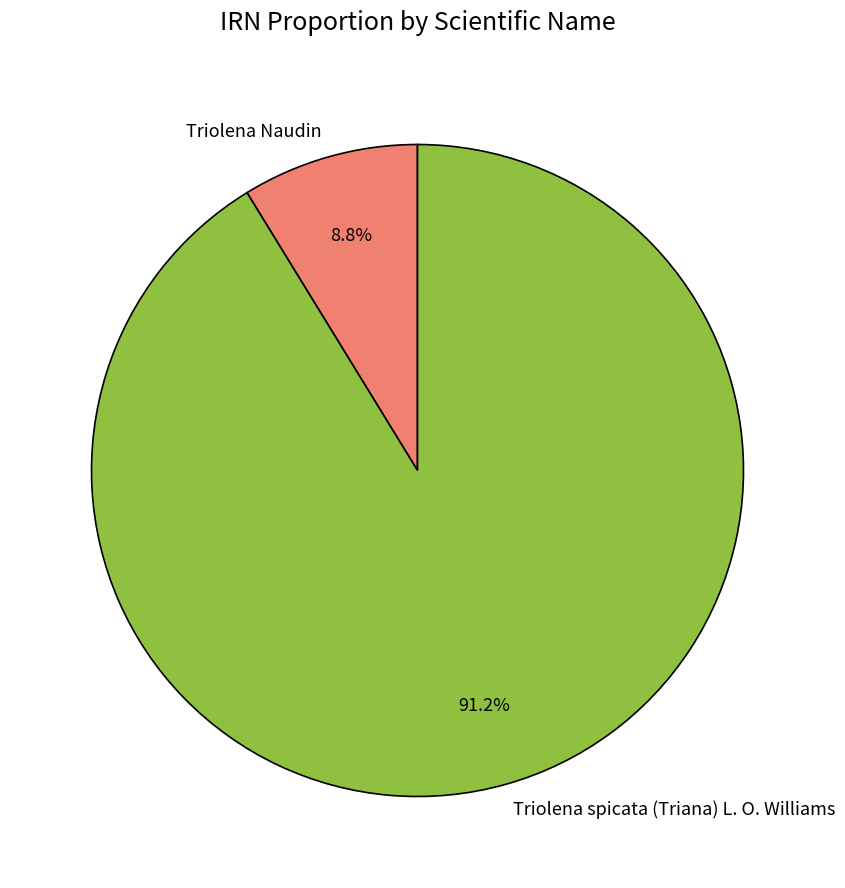

Approximately how many times larger is the value at Triolena Naudin compared to Triolena spicata (Triana) L. O. Williams?

0.1